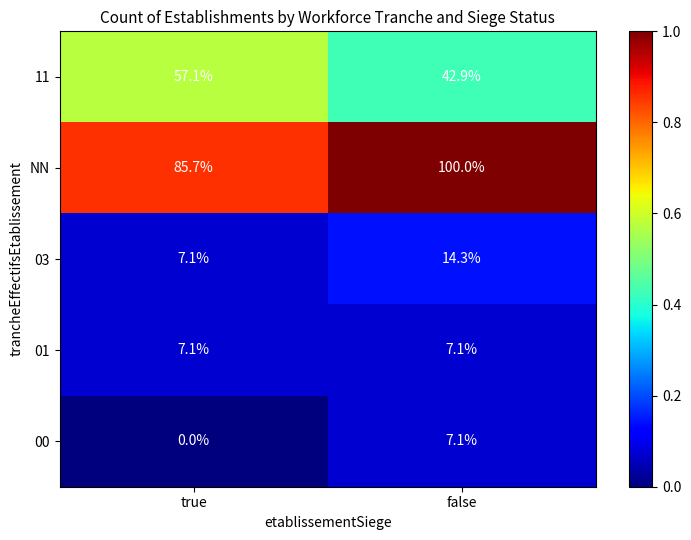

What is the minimum value for NN?

85.7